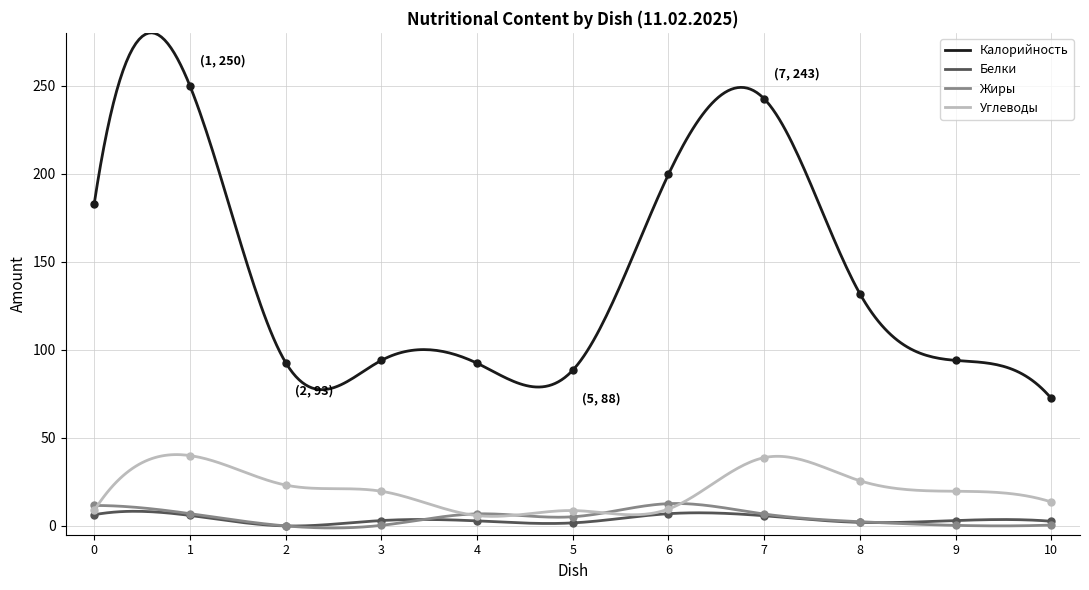

What is the greatest value displayed?

249.9